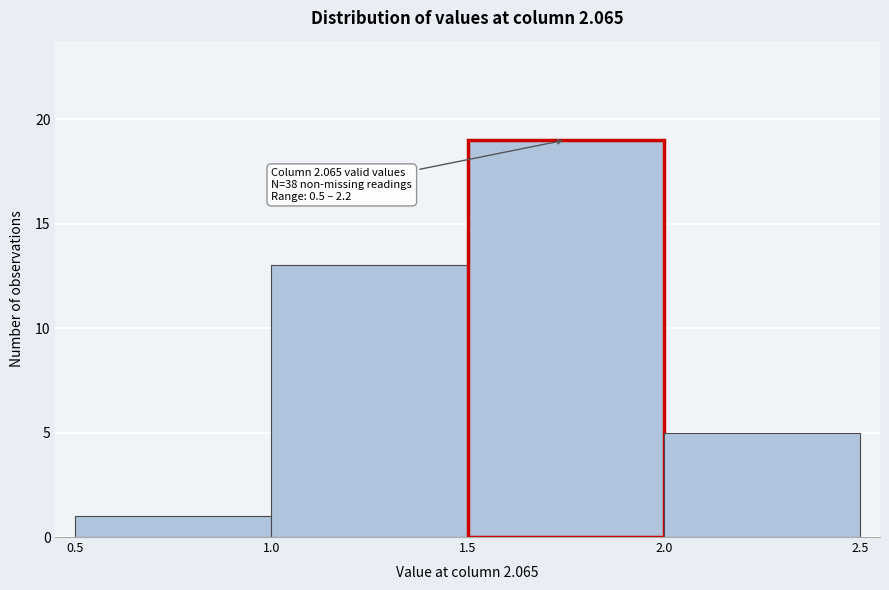

Which range on the x-axis has the tallest bar?

1.5 to 2.0